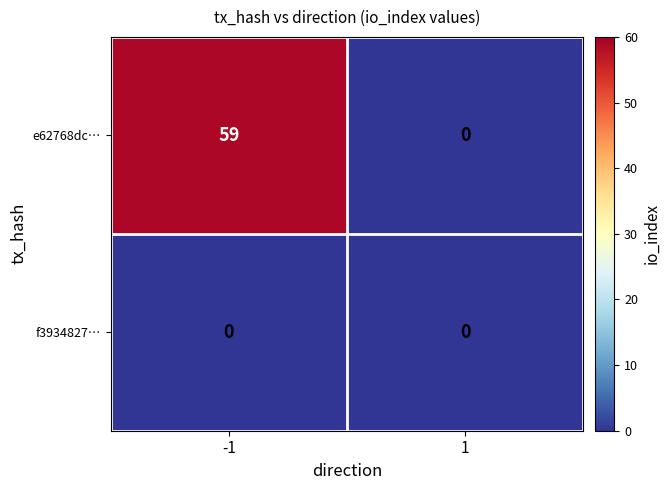

List the series in order of their overall mean, lowest first.

f3934827…, e62768dc…